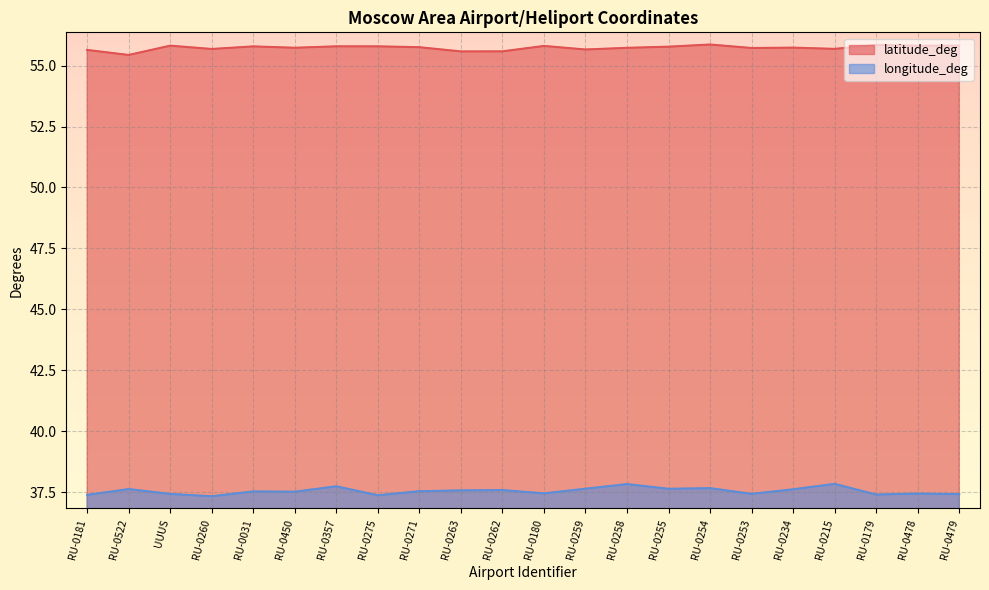

Rank the series at RU-0259 from lowest to highest value.

longitude_deg, latitude_deg